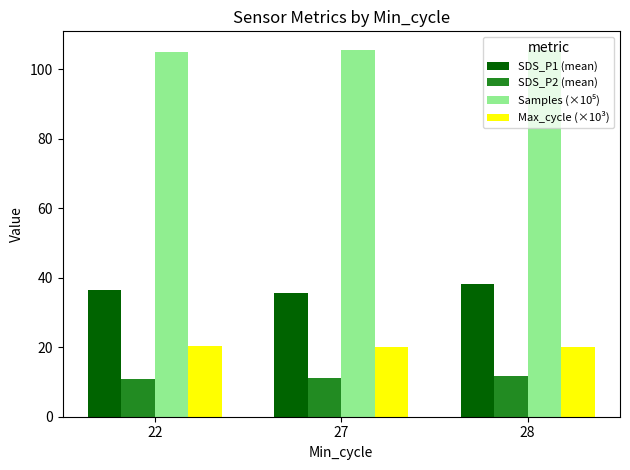

What is the sum of all Max_cycle (×10³) values?

60.7